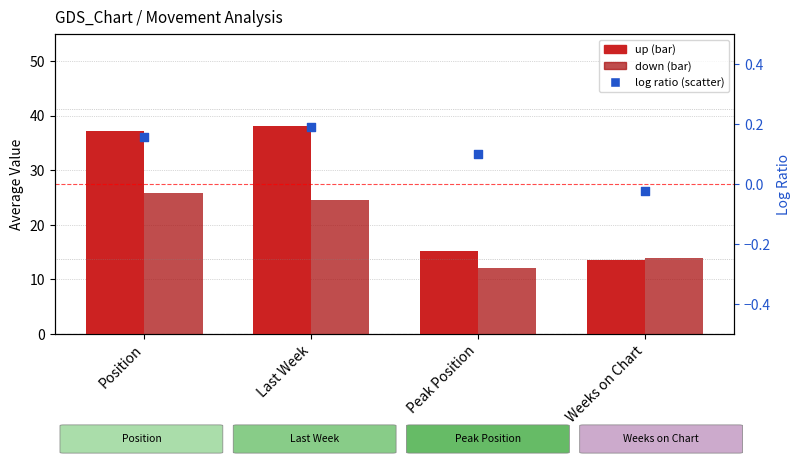

Which series has the largest total across all categories?

up